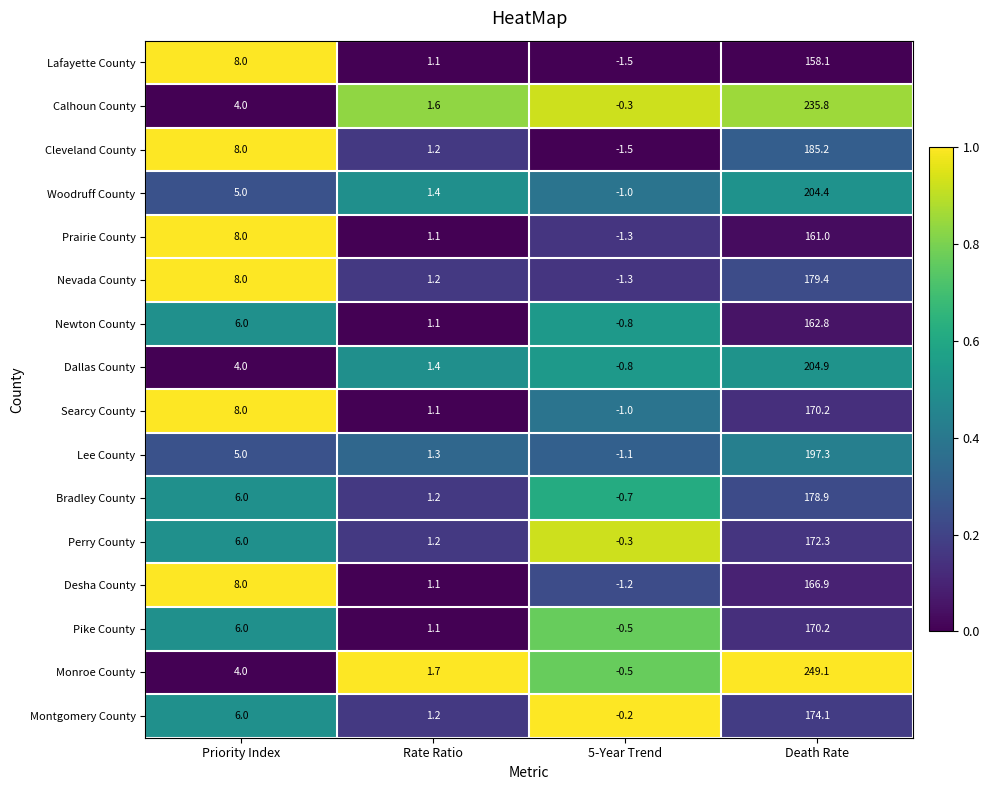

The value of Searcy County at Death Rate is 54.7. True or false?

False